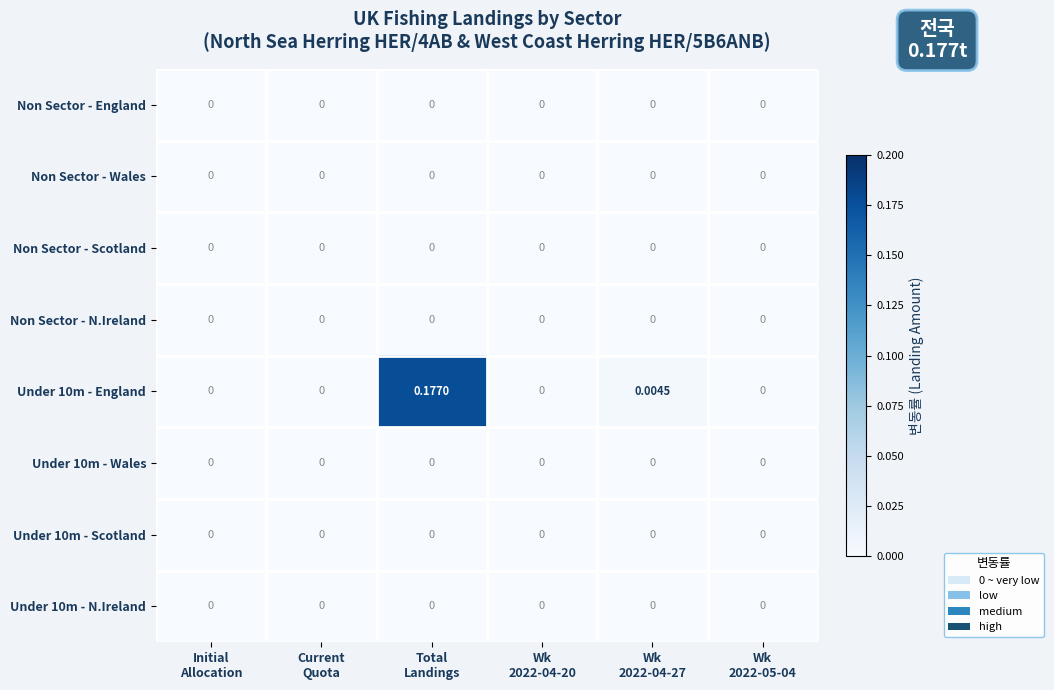

At which category is the sum across all series the highest?

Total
Landings